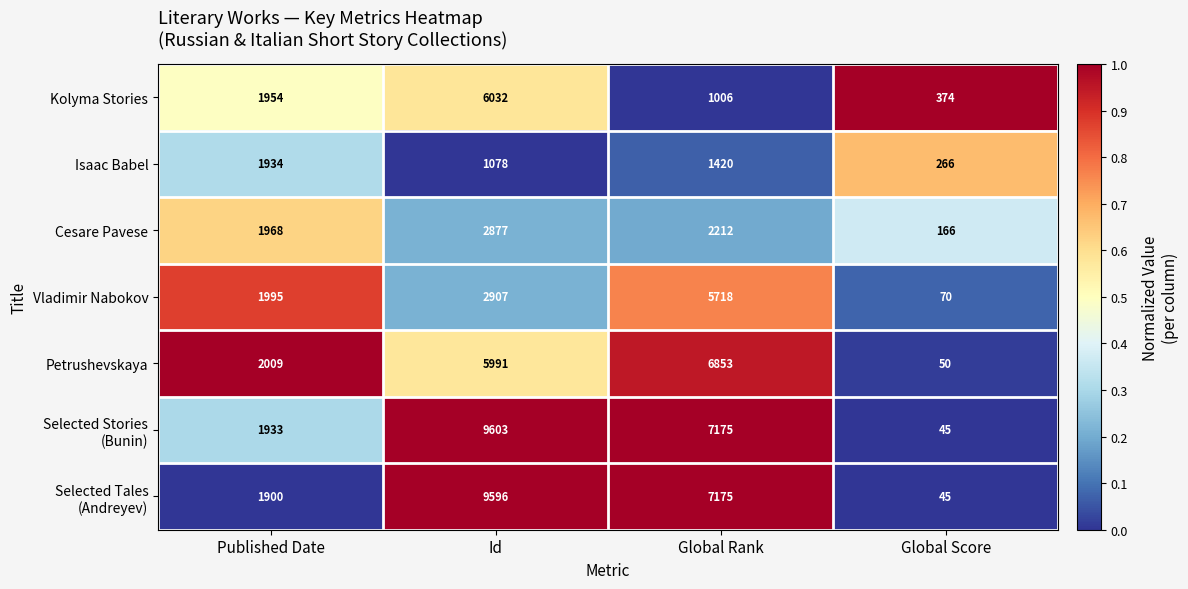

Rank the categories by Petrushevskaya value from highest to lowest.

Global Rank, Id, Published Date, Global Score